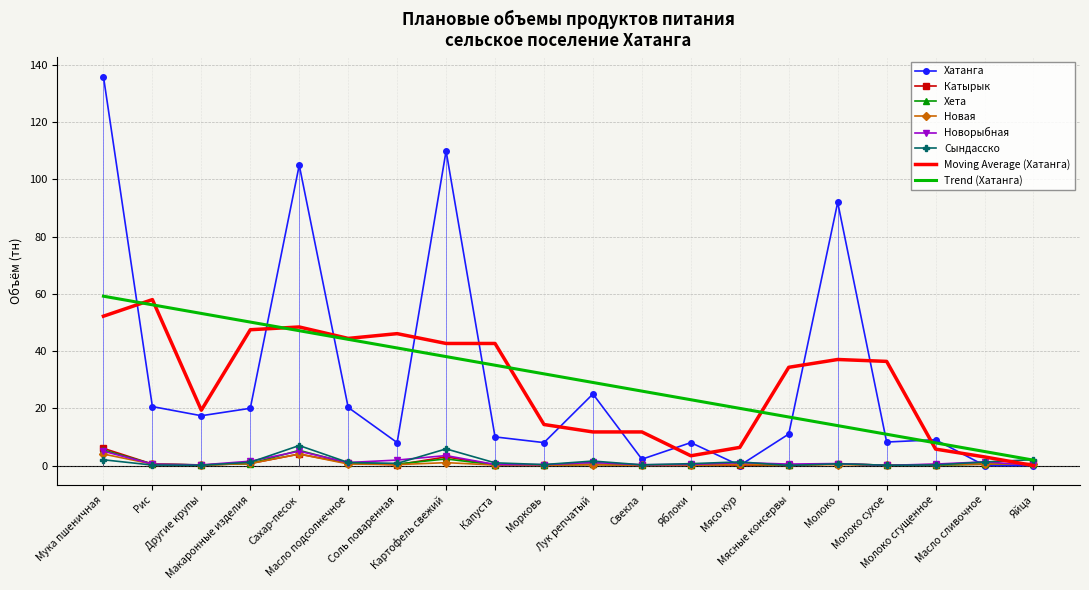

What is the difference between the highest and lowest values at Мясные консервы?

11.0